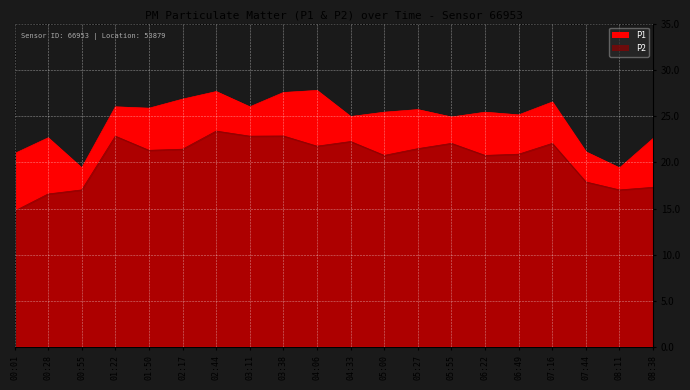

How many interior local peaks does the P1 series have?

7